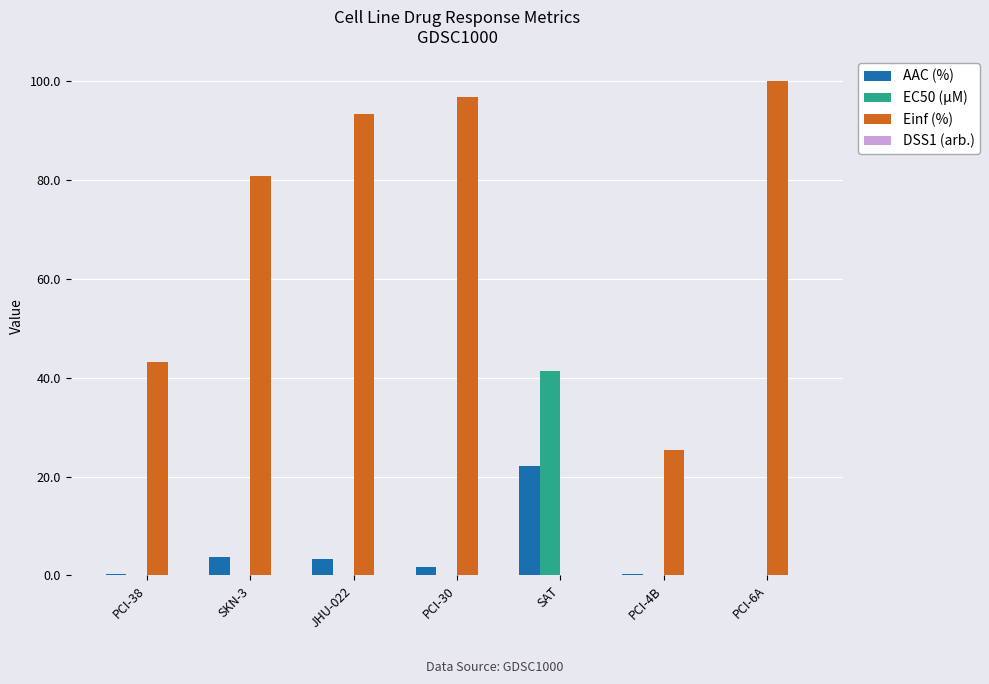

How many data points does each series have?

7